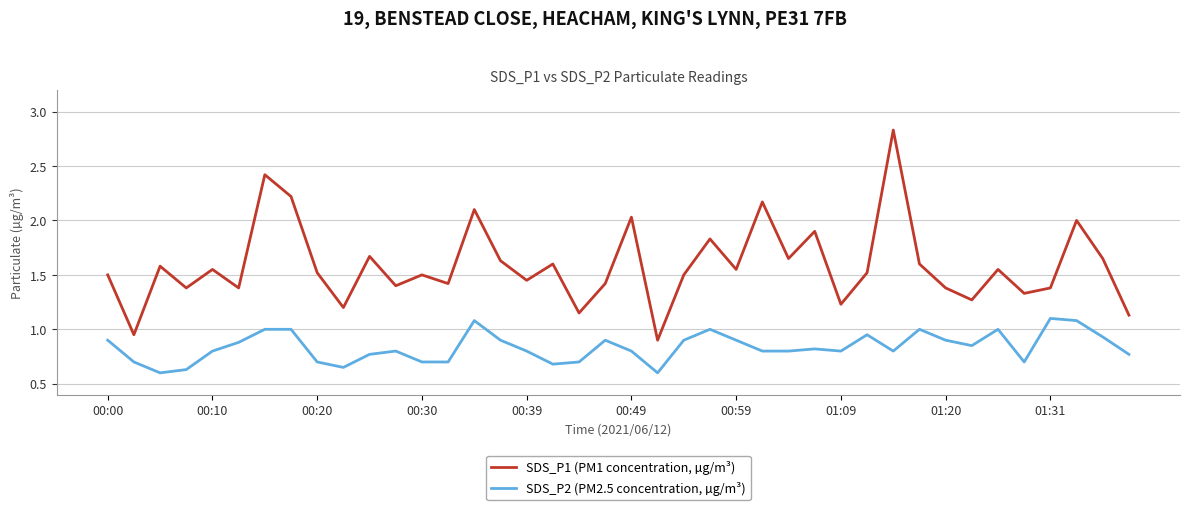

Which series has the largest range (max minus min)?

SDS_P1 (PM1 concentration, µg/m³)